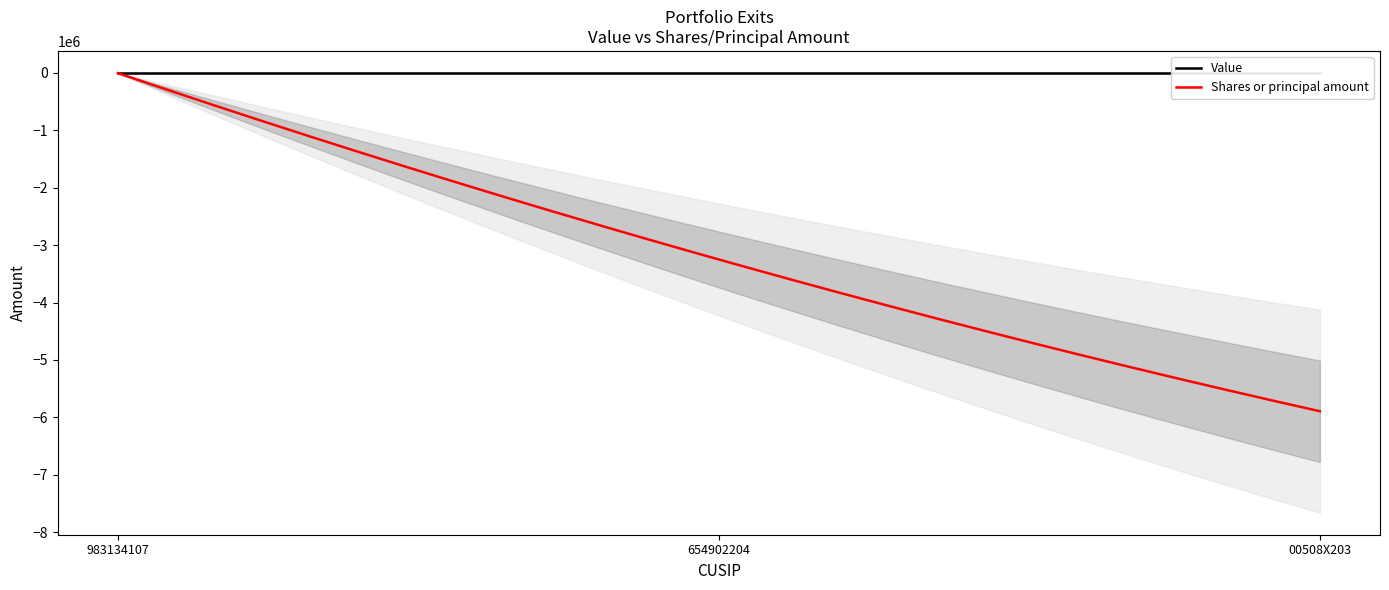

Rank the series at 654902204 from lowest to highest value.

Shares or principal amount, Value